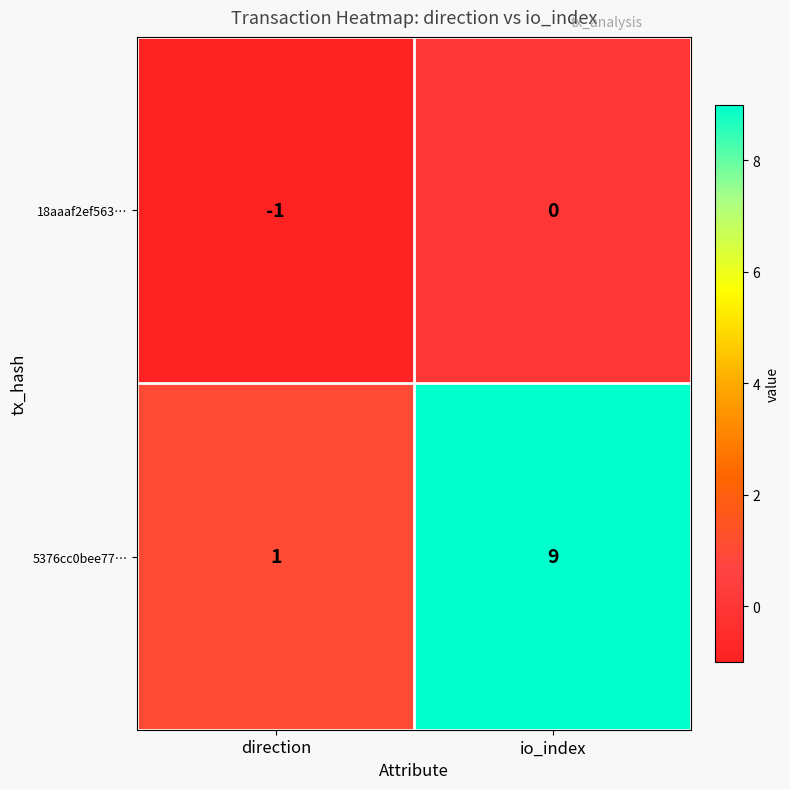

How many series are shown in this chart?

2